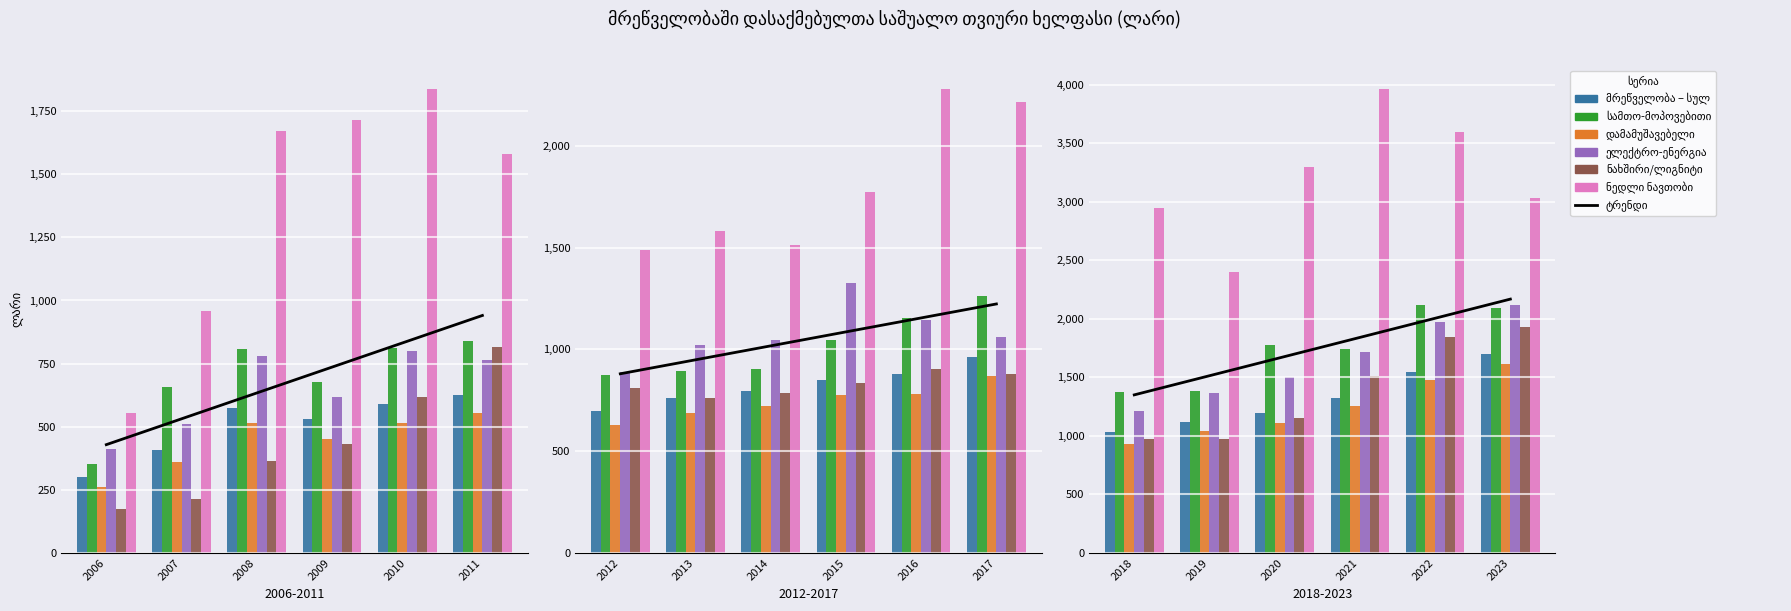

Is the value of ნედლი ნავთობი at 2021 greater than the value of მრეწველობა – სულ at 2018?

Yes